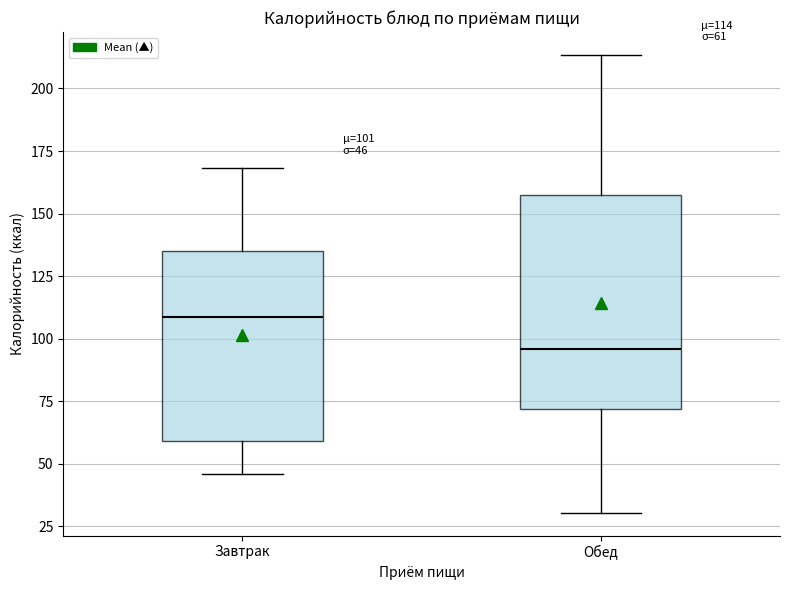

Which box is the tallest, from its lower edge to its upper edge?

Обед